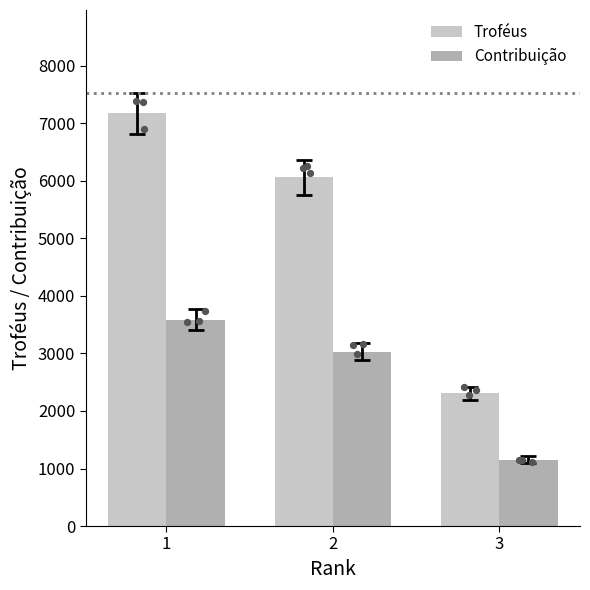

At how many categories does at least one series exceed 3266?

2